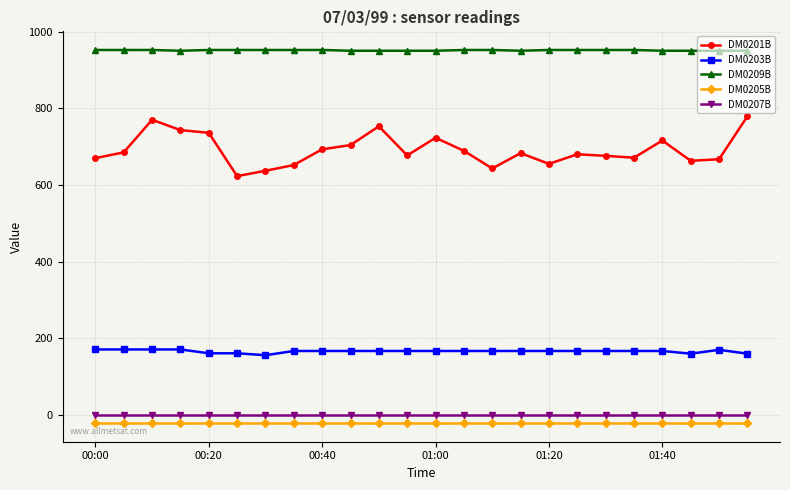

What is the minimum value for DM0201B?

623